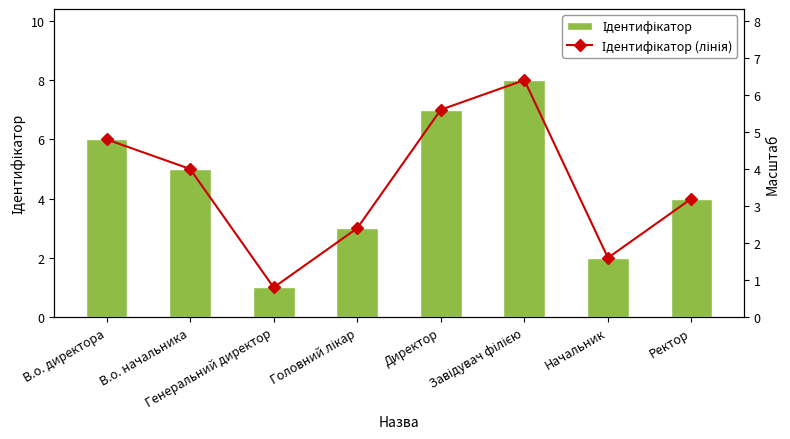

Which label corresponds to the smallest value in the chart?

Генеральний директор